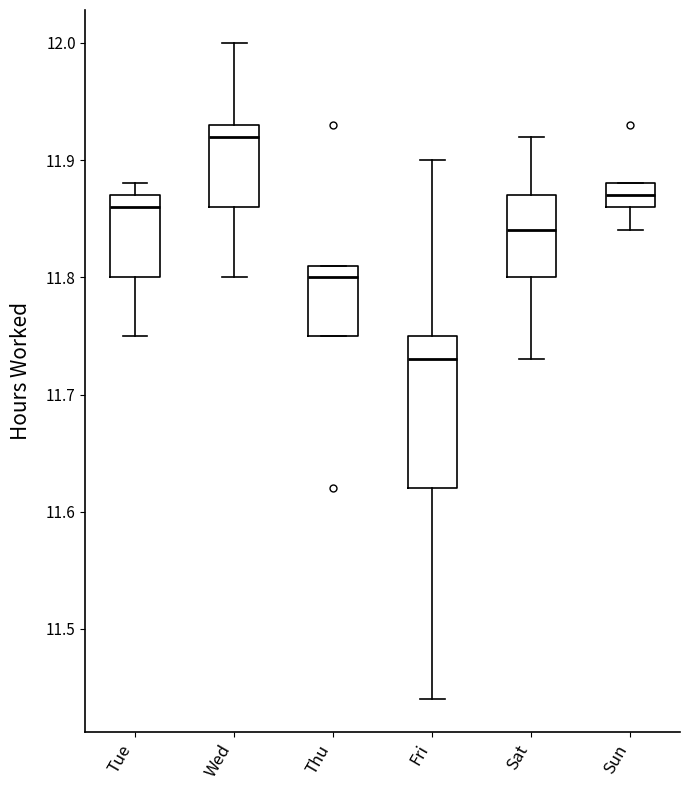

Reading left to right, transcribe this box plot: for each box, give where its median line is, the range the box spans, and where its two whiskers end, as read against the y-axis. The values are not printed on the chart, so give them approximately, as read against the axis.

Tue: median 11.86, box 11.80 to 11.87, whiskers 11.75 to 11.88
Wed: median 11.92, box 11.86 to 11.93, whiskers 11.80 to 12.00
Thu: median 11.80, box 11.75 to 11.81, whiskers 11.75 to 11.81
Fri: median 11.73, box 11.62 to 11.75, whiskers 11.44 to 11.90
Sat: median 11.84, box 11.80 to 11.87, whiskers 11.73 to 11.92
Sun: median 11.87, box 11.86 to 11.88, whiskers 11.84 to 11.88